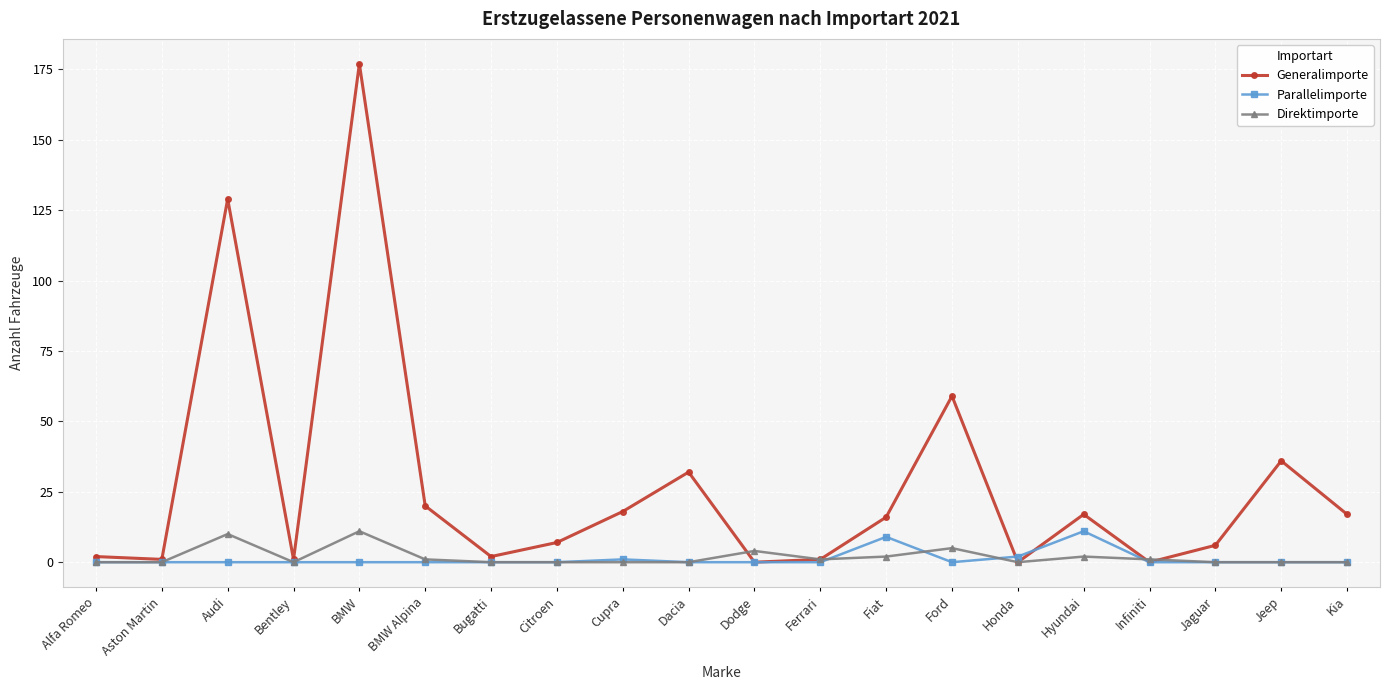

Which label corresponds to the largest value in the chart?

BMW